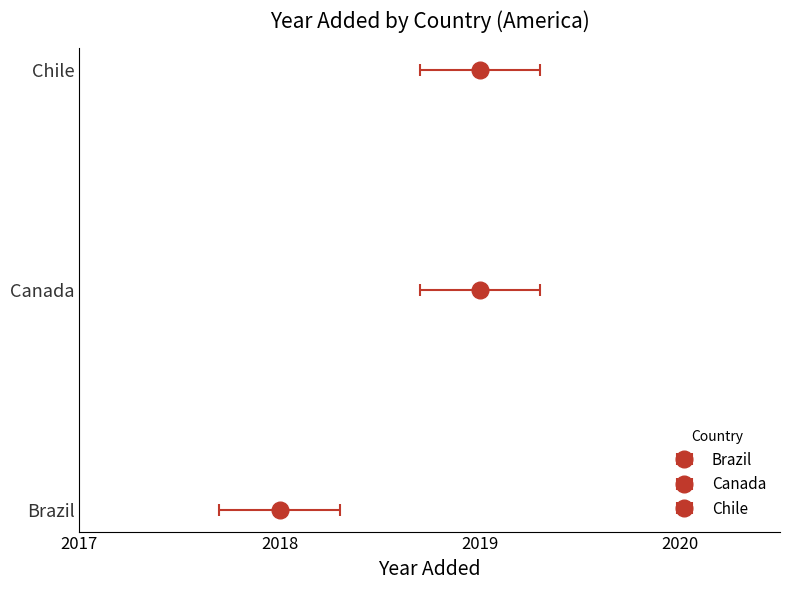

Between Brazil and Chile, which is larger?

Chile